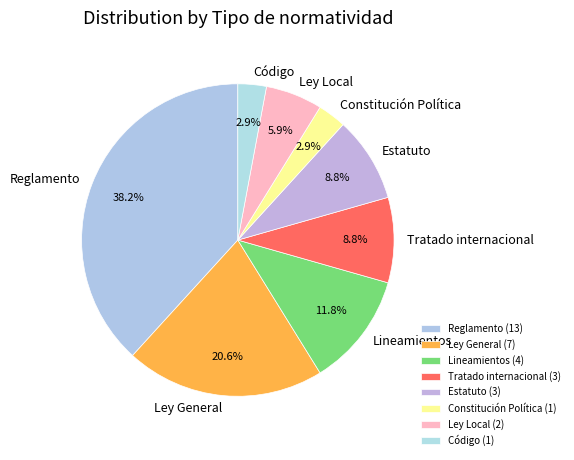

What is the total percentage of Constitución Política and Lineamientos?

14.7%